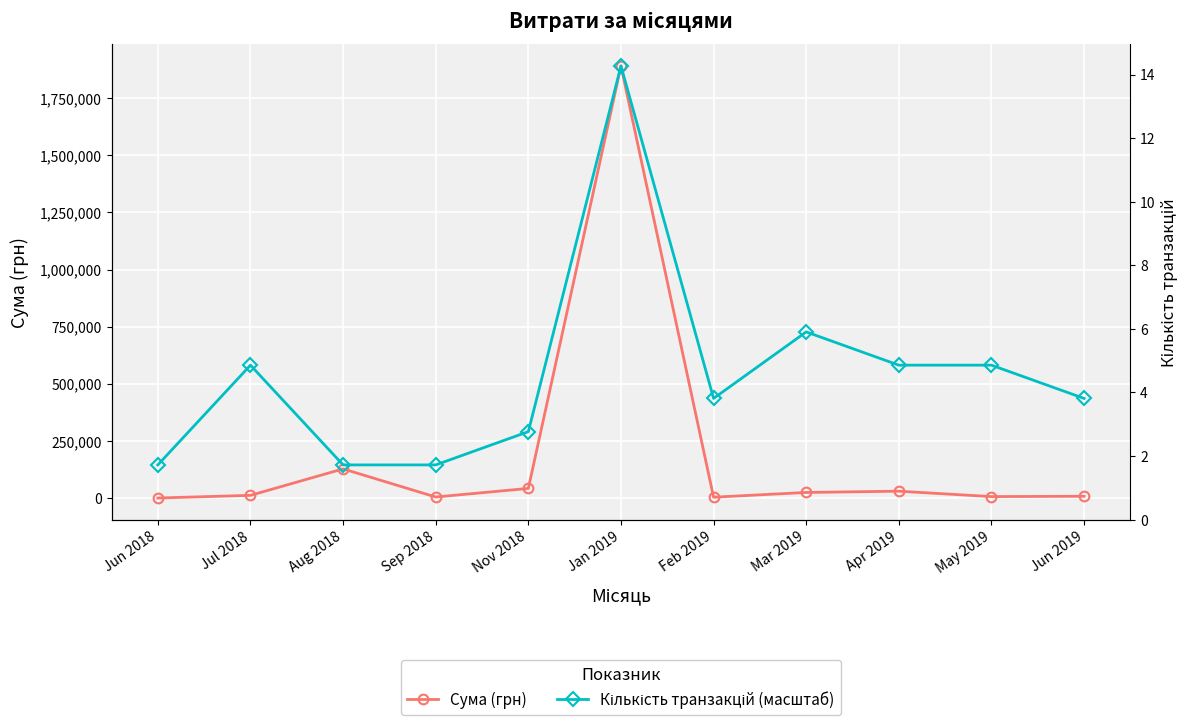

True or false: Кількість транзакцій (масштаб) has more than 2 interior local peaks.

True